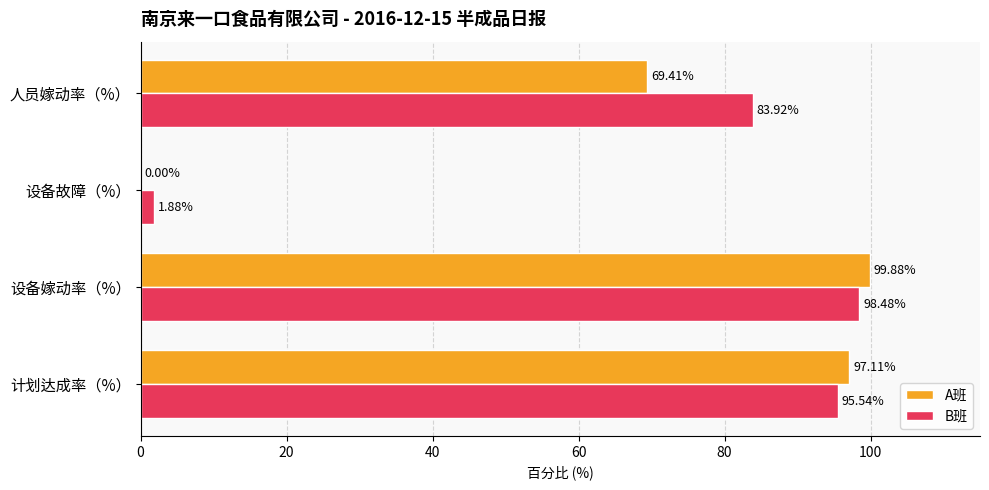

Is the value of A班 at 计划达成率（%） greater than the value of B班 at 设备嫁动率（%）?

No